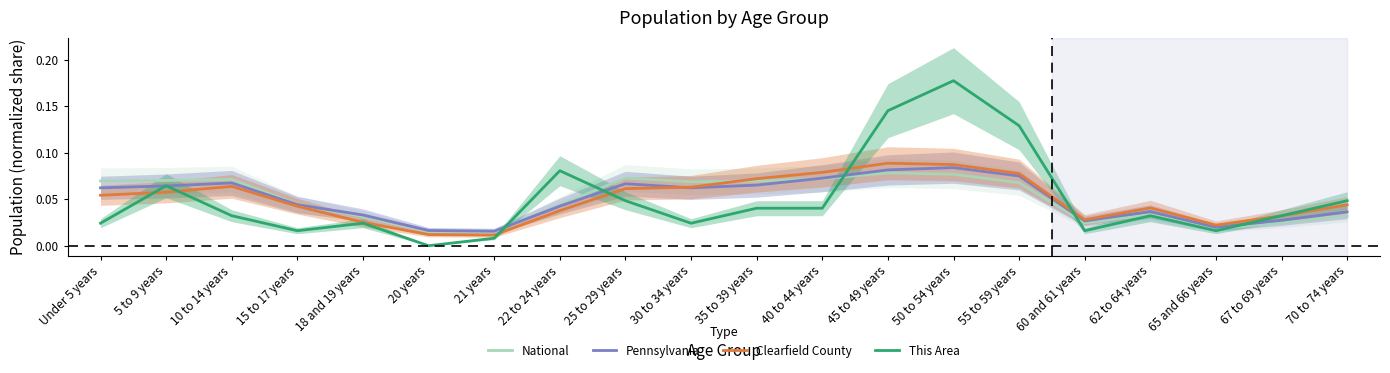

Is it true that National equals 0.1 at 40 to 44 years?

False